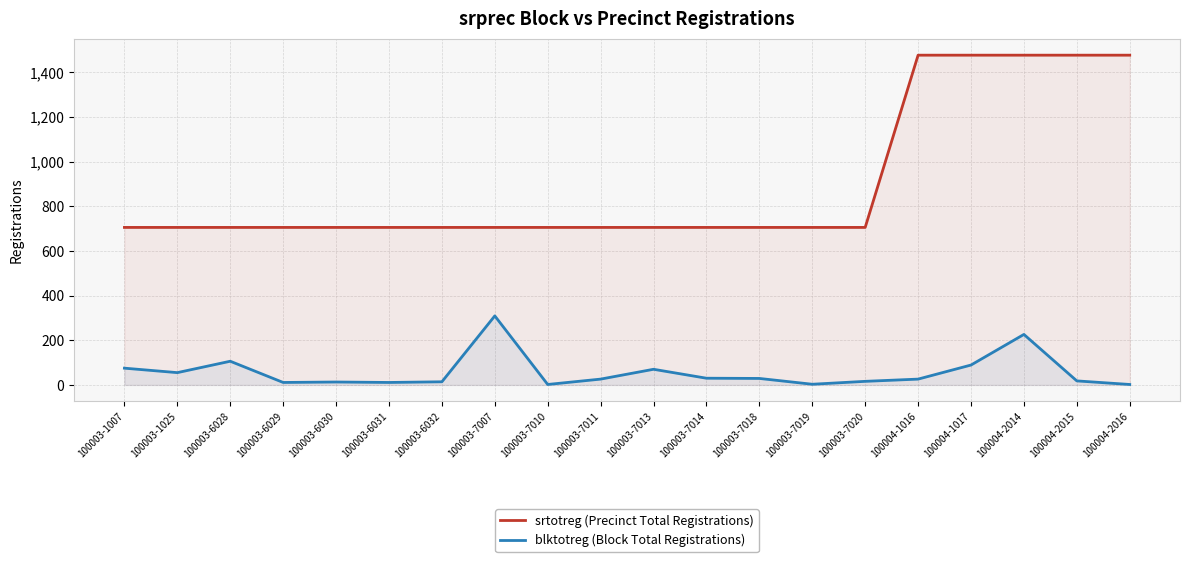

True or false: srtotreg (Precinct Total Registrations) has a value of 705 at 100003-7020.

True